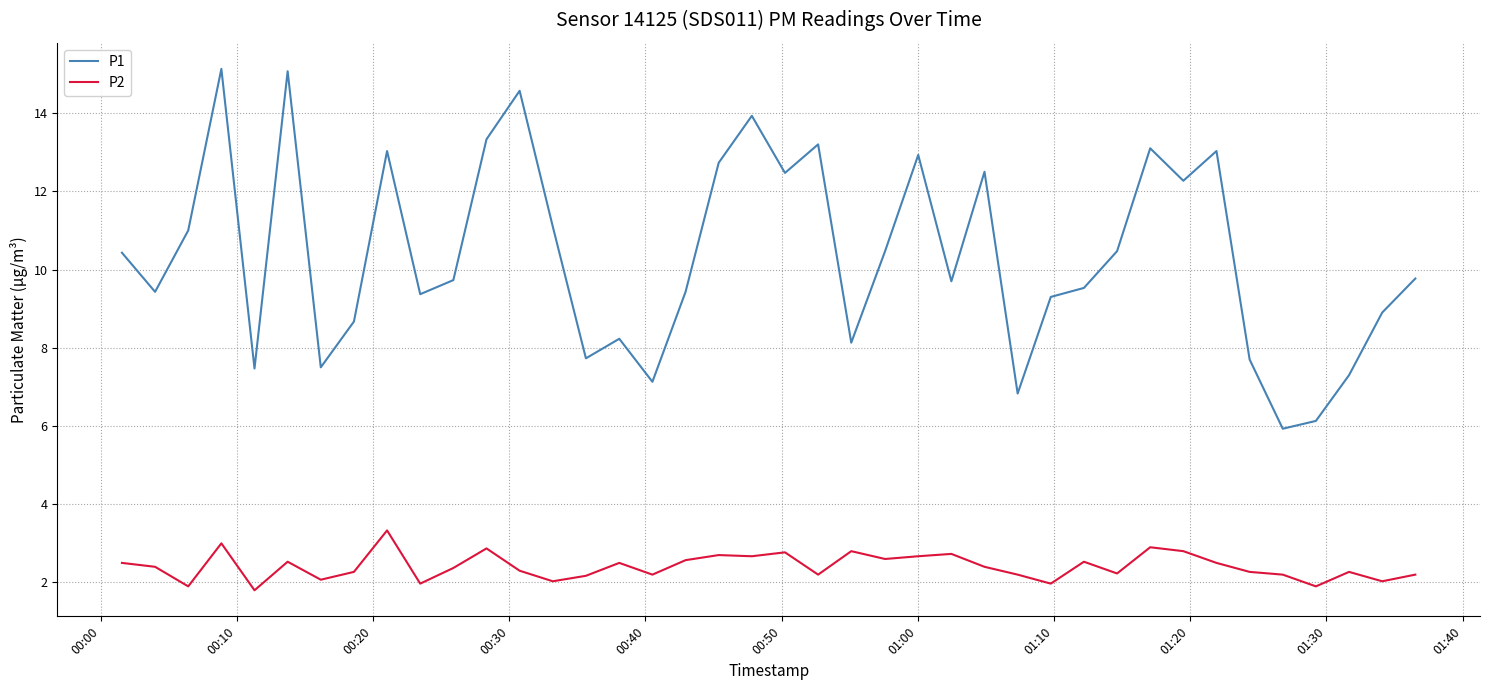

Which series has the widest spread of values?

P1